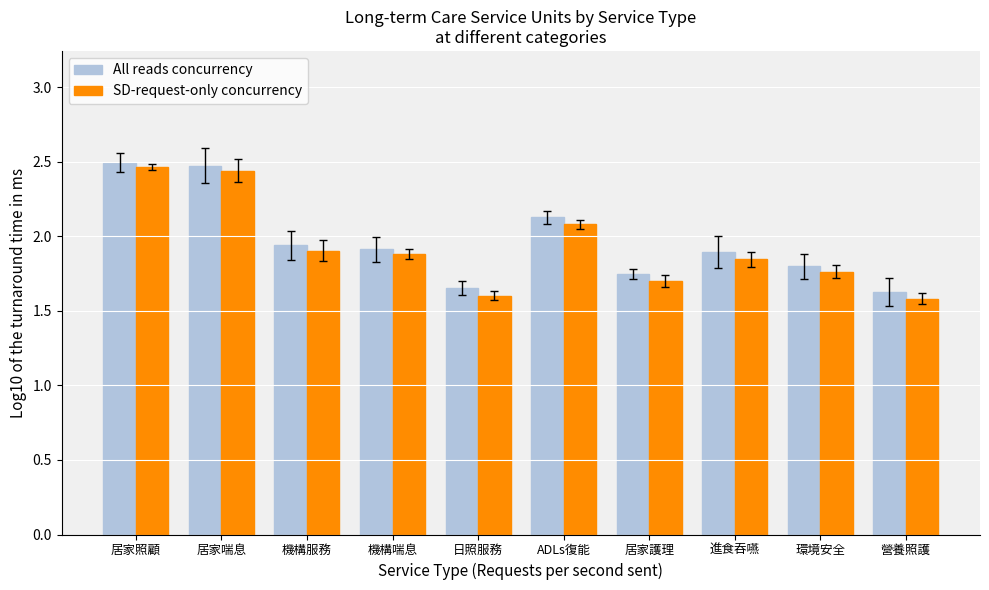

Count the number of data series in this chart.

2